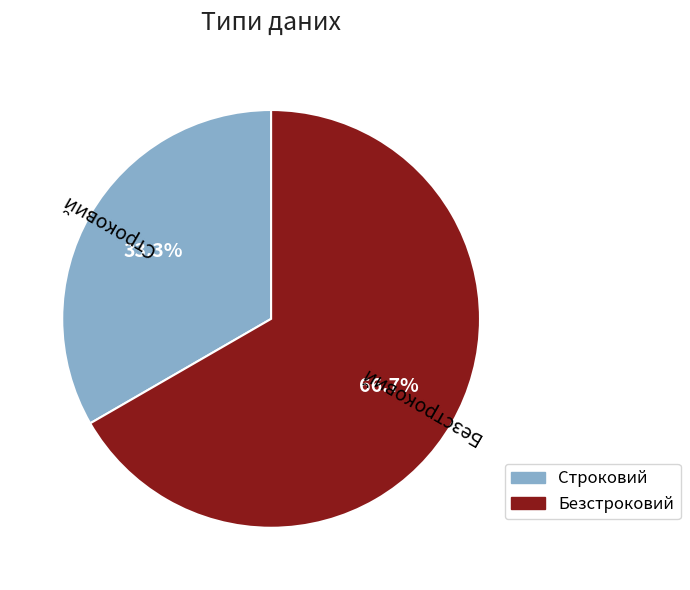

To the nearest percent, what is the combined percentage of Безстроковий and Строковий?

100%